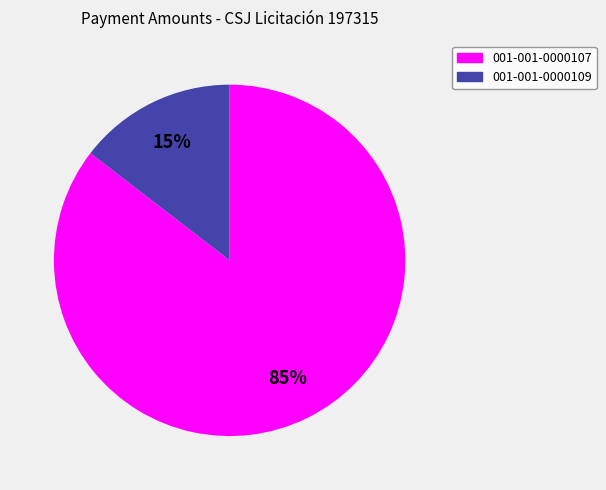

Combined, do 001-001-0000107 and 001-001-0000109 account for over 50%?

Yes